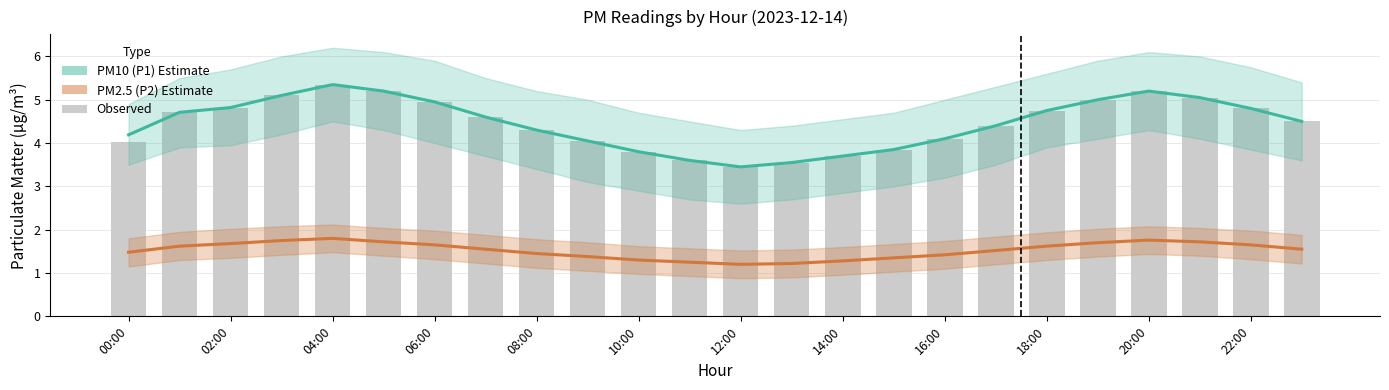

Reading left to right, what are all the values shown in this chart?

PM10 (P1): 4.2	4.7	4.8	5.1	5.3	5.2	5.0	4.6	4.3	4.0	3.8	3.6	3.5	3.5	3.7	3.9	4.1	4.4	4.8	5.0	5.2	5.0	4.8	4.5
PM2.5 (P2): 1.5	1.6	1.7	1.8	1.8	1.7	1.6	1.6	1.4	1.4	1.3	1.2	1.2	1.2	1.3	1.4	1.4	1.5	1.6	1.7	1.8	1.7	1.6	1.6
Observed: 4.0	4.7	4.8	5.1	5.3	5.2	5.0	4.6	4.3	4.0	3.8	3.6	3.5	3.5	3.7	3.9	4.1	4.4	4.8	5.0	5.2	5.0	4.8	4.5